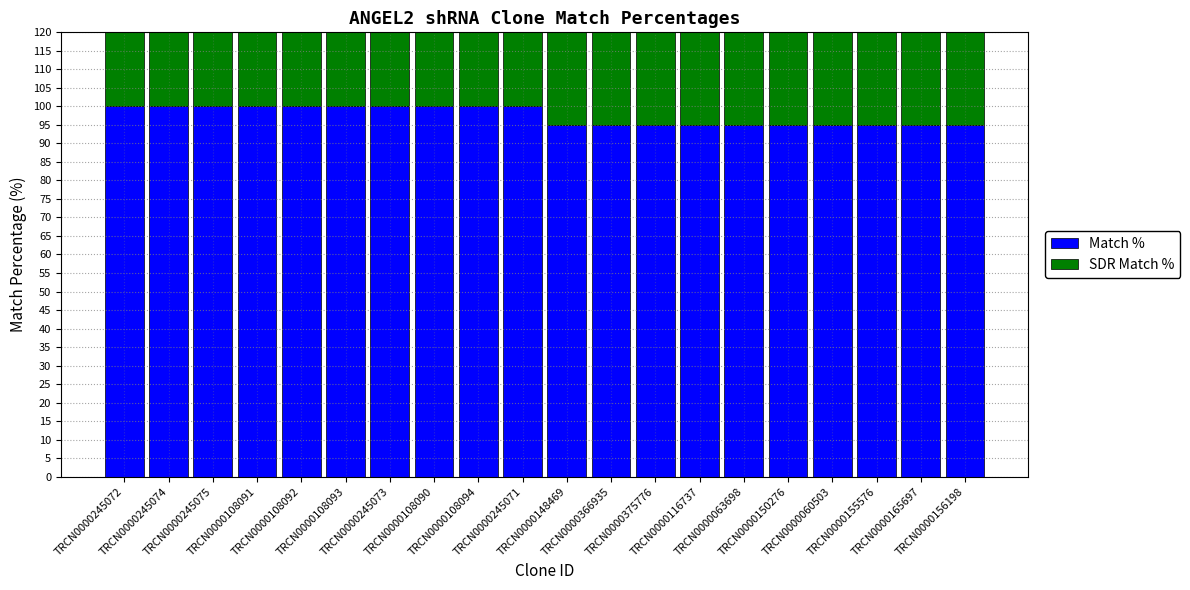

What is the label of the 19th bar from the left?

TRCN0000165697